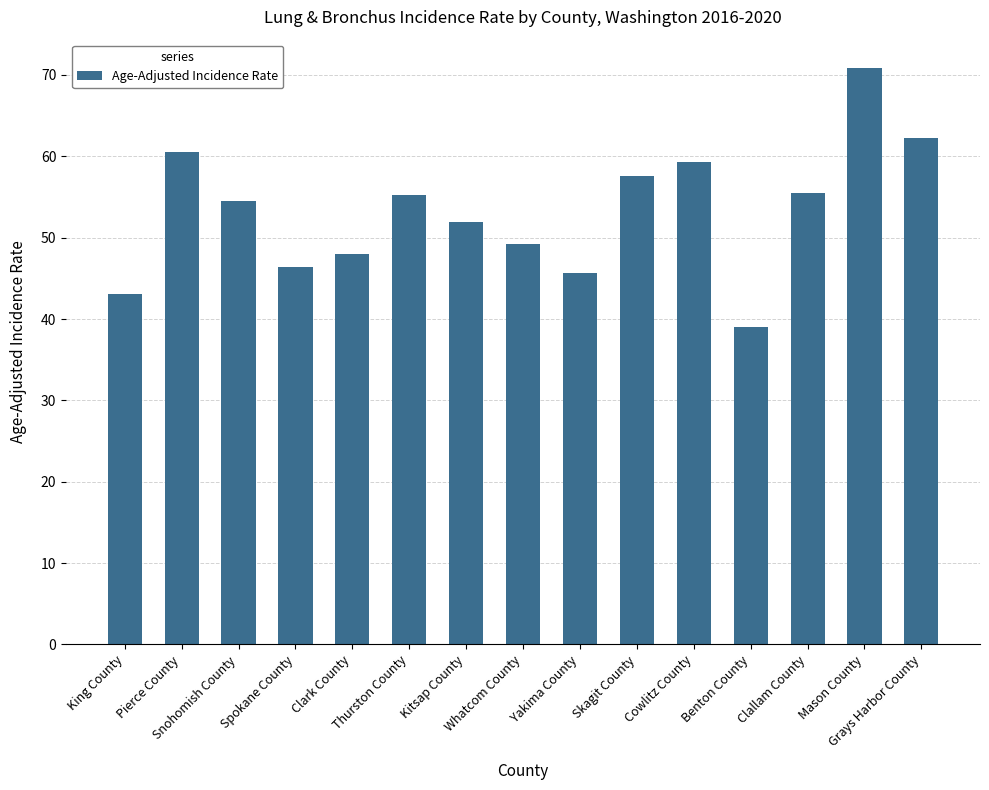

What is the minimum value shown in the chart?

39.0